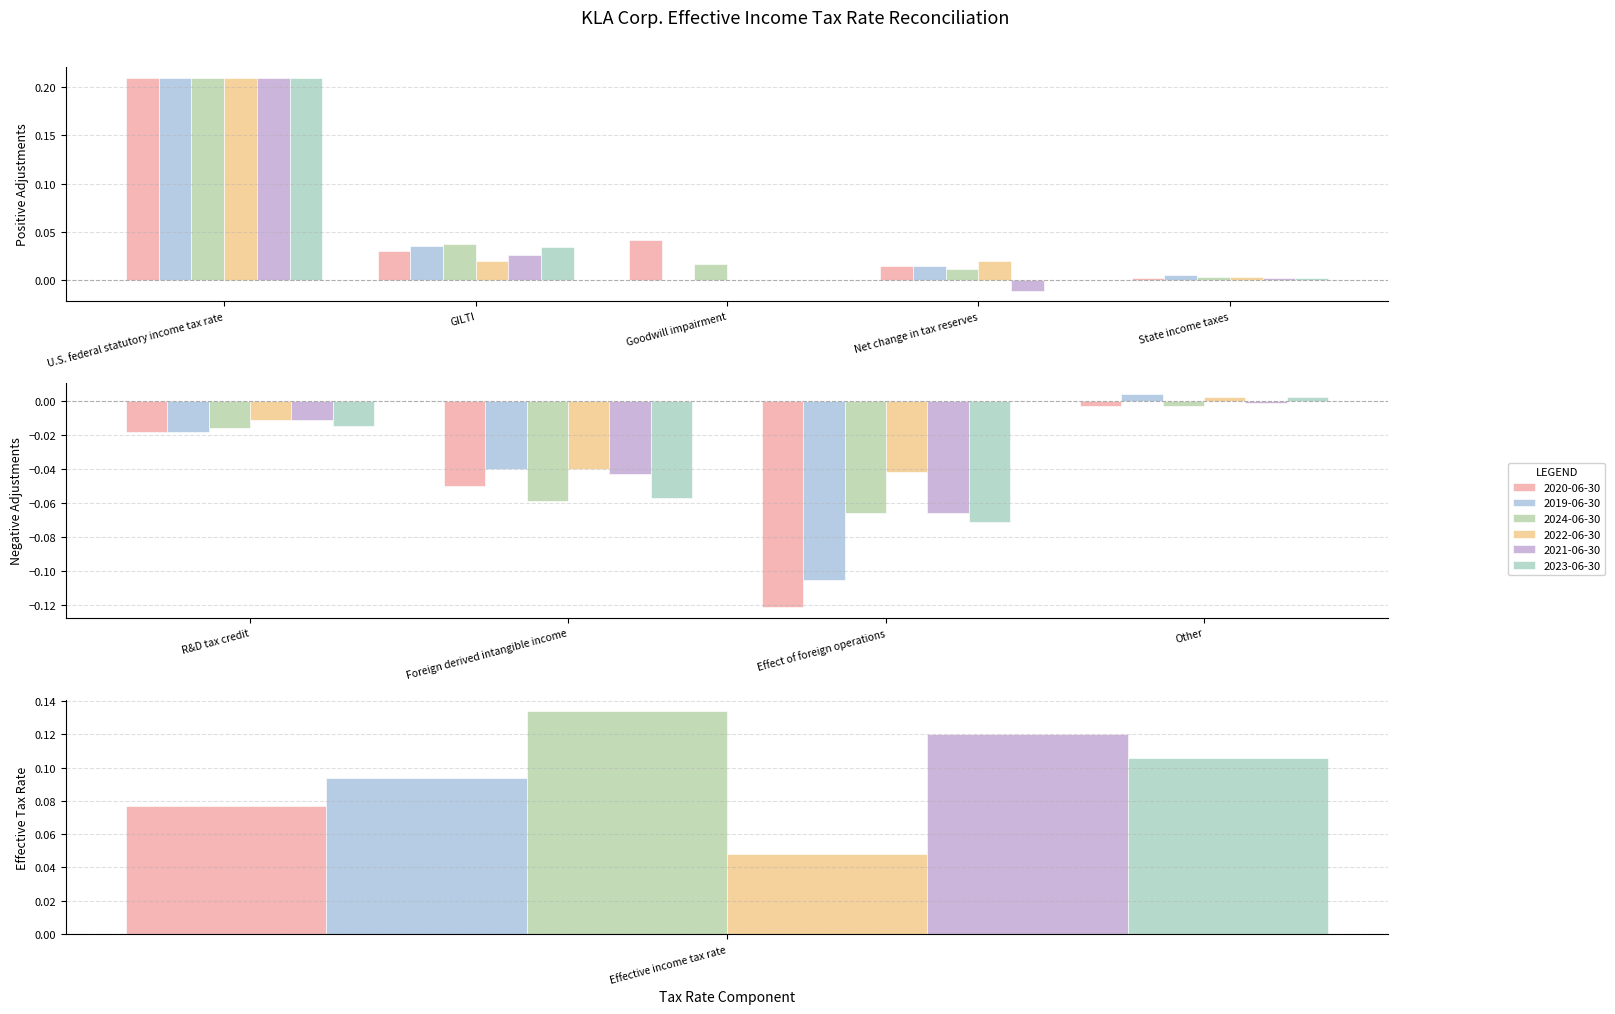

Which label corresponds to the largest value in the chart?

U.S. federal statutory income tax rate